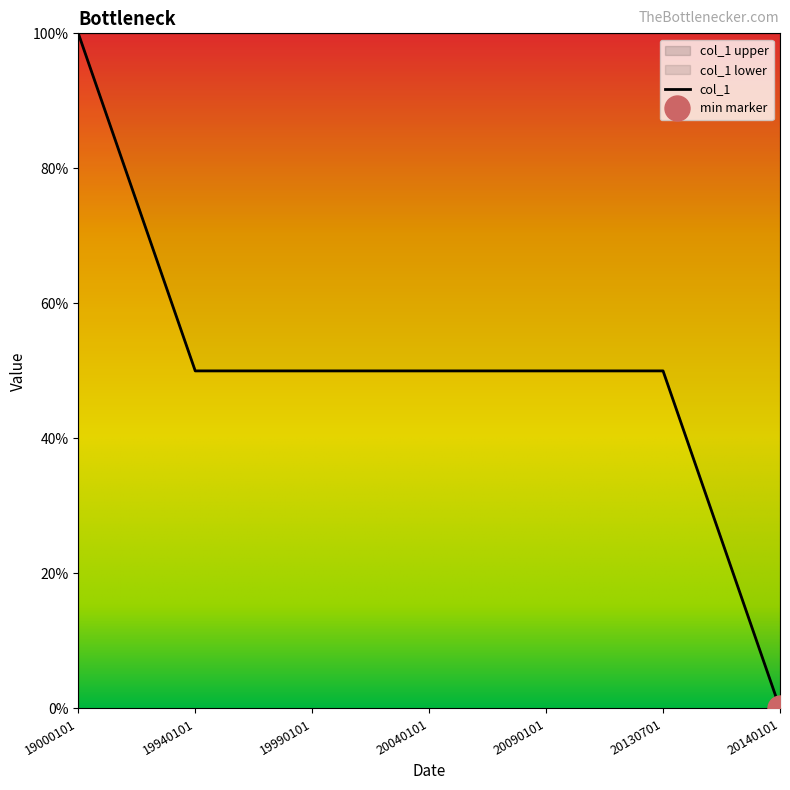

What is the difference between the maximum and second lowest values?

50